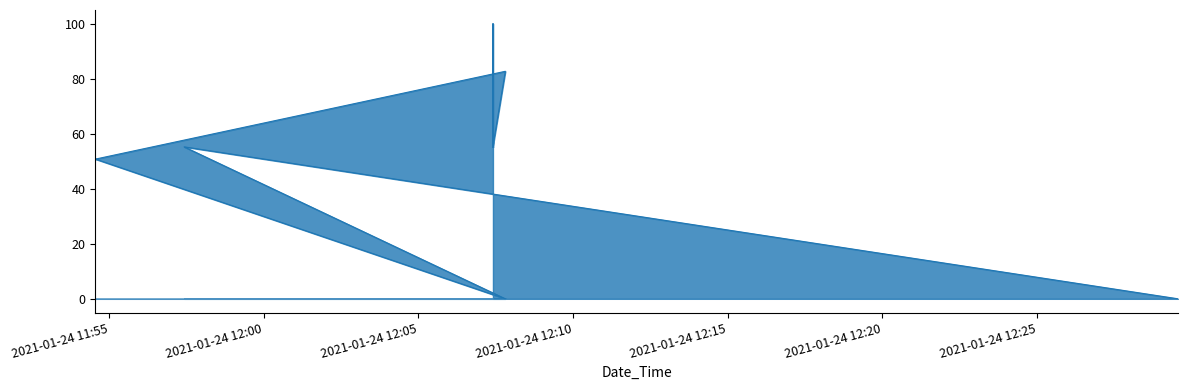

Where is the first local maximum?

2021-01-24 11:57:26